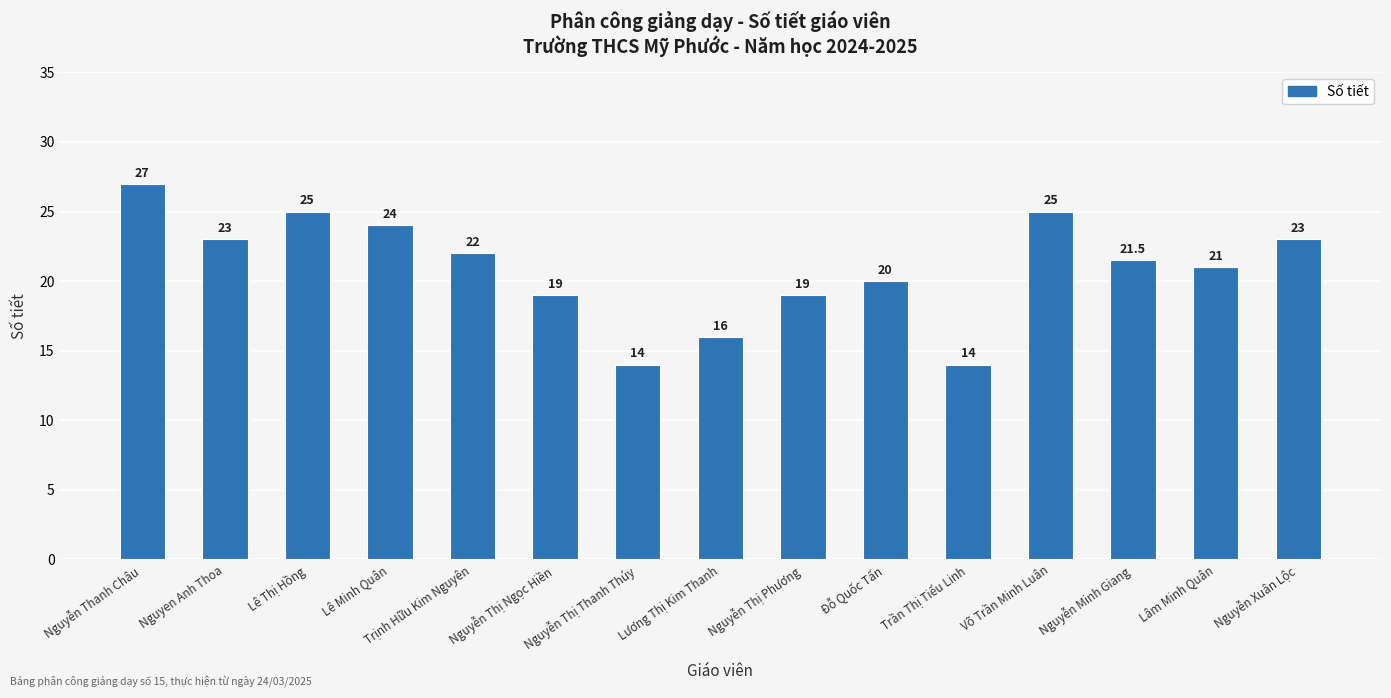

Which has a higher value, Lương Thị Kim Thanh or Lâm Minh Quân?

Lâm Minh Quân